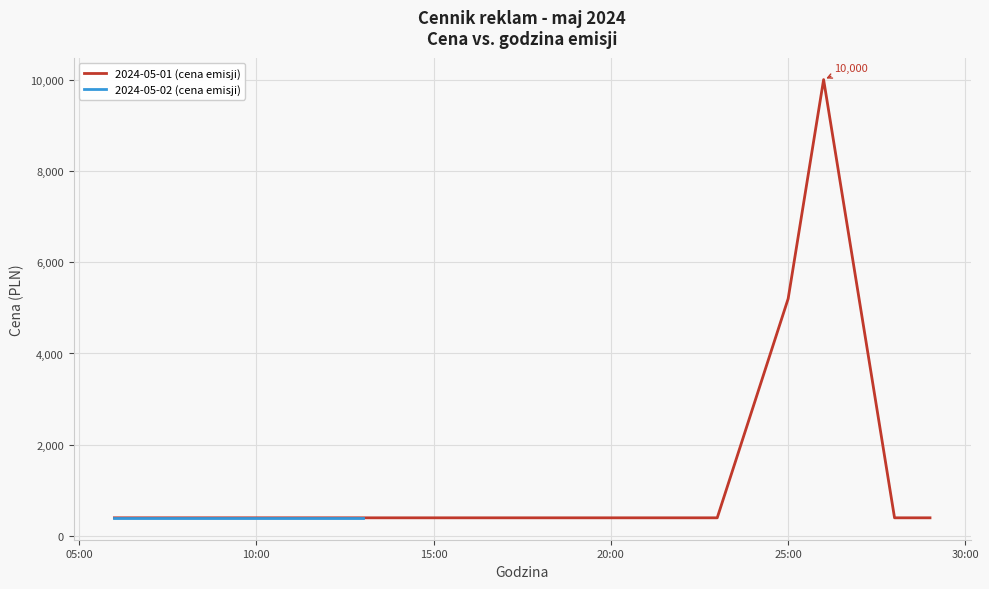

The value of 2024-05-01 (cena emisji) at 15:00 is 400. True or false?

True